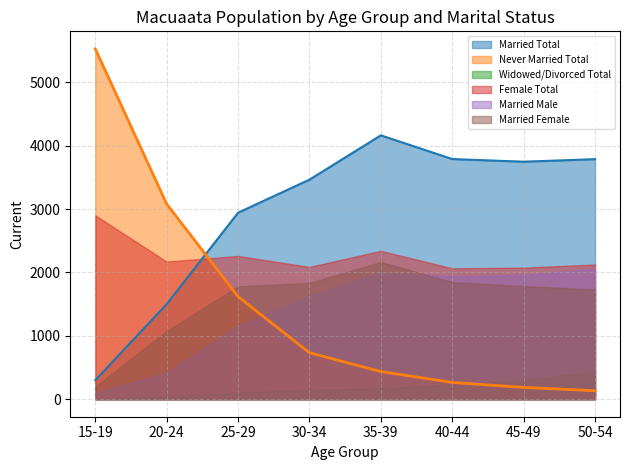

How many values in the Married Female series are below 1785?

4